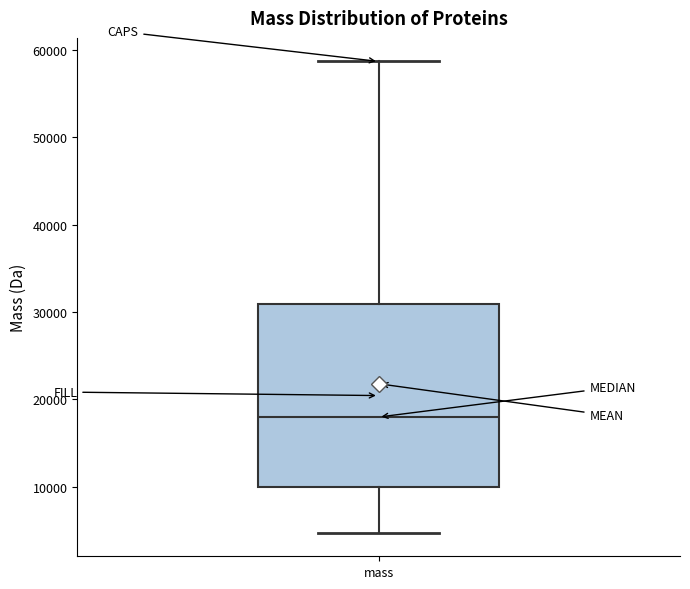

Transcribe this box plot: give where the median line is, the range the box spans, and where the two whiskers end, as read against the y-axis. The values are not printed on the chart, so give them approximately, as read against the axis.

median 18000, box 10000 to 31000, whiskers 5000 to 59000